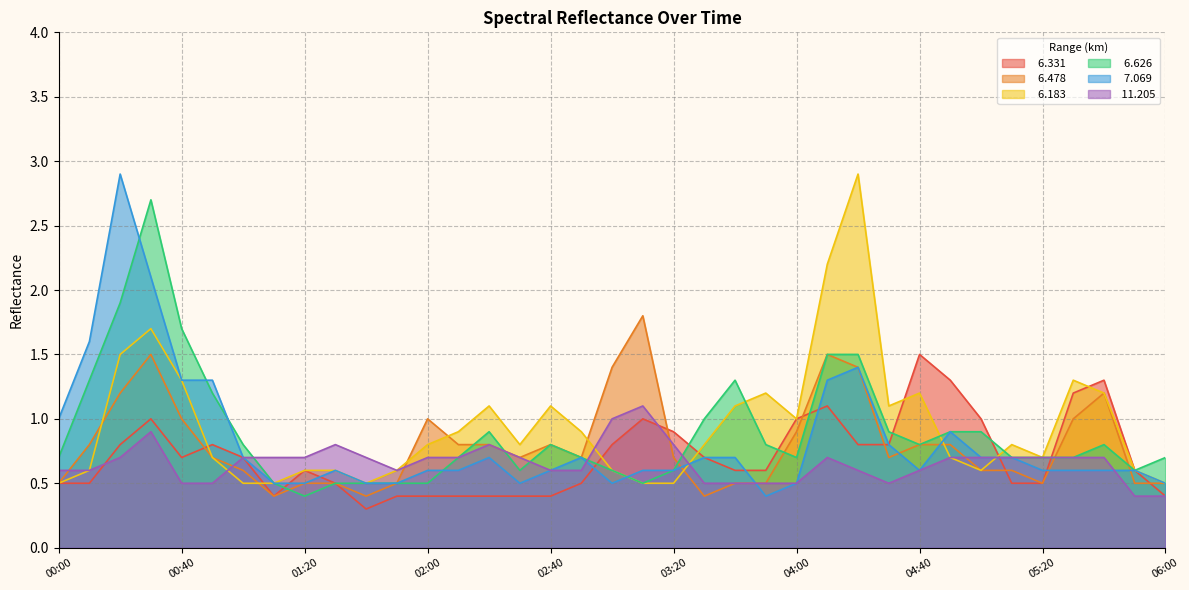

What is the value of the   6.626 point at the 30th from the left?

0.9